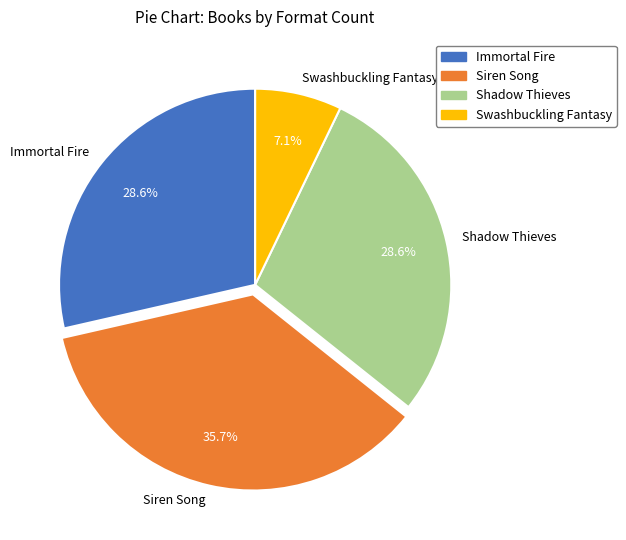

Do Shadow Thieves and Siren Song together represent more than half of the pie?

Yes